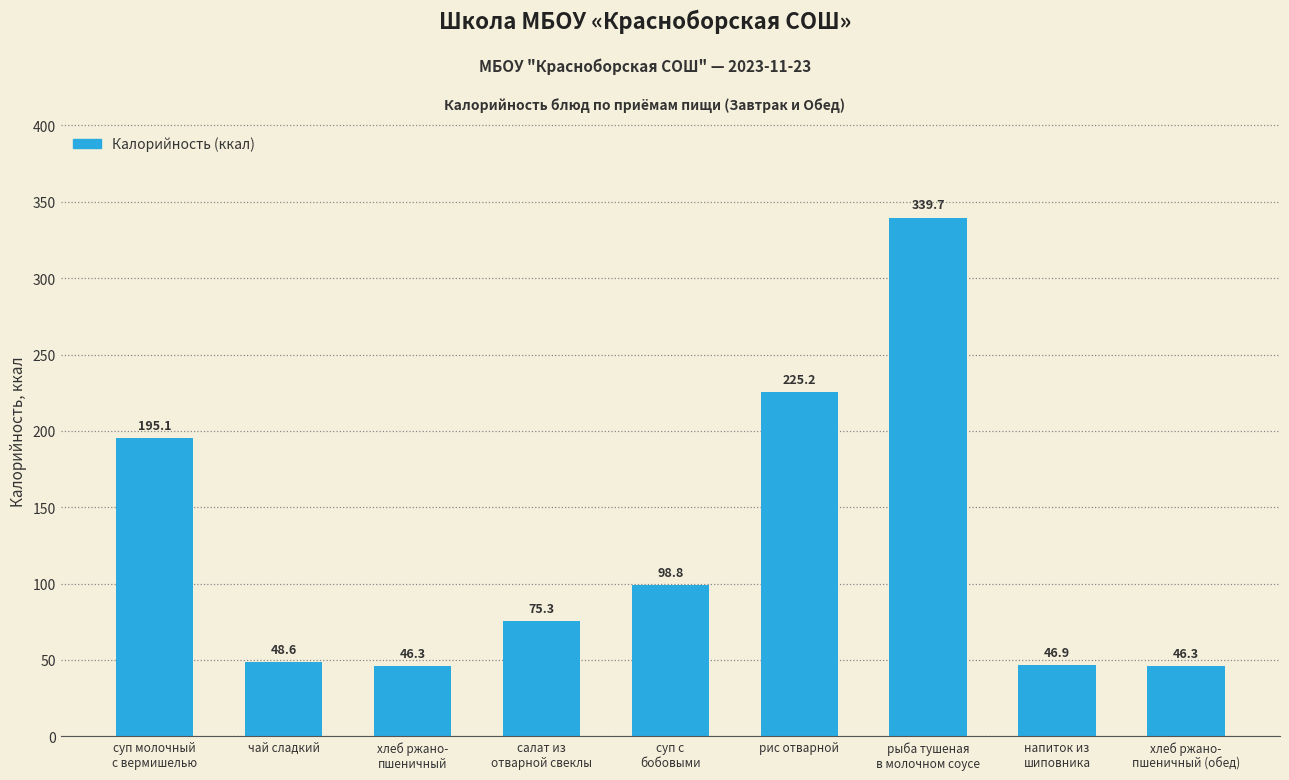

Is it true that the value at чай сладкий is 48.6?

True